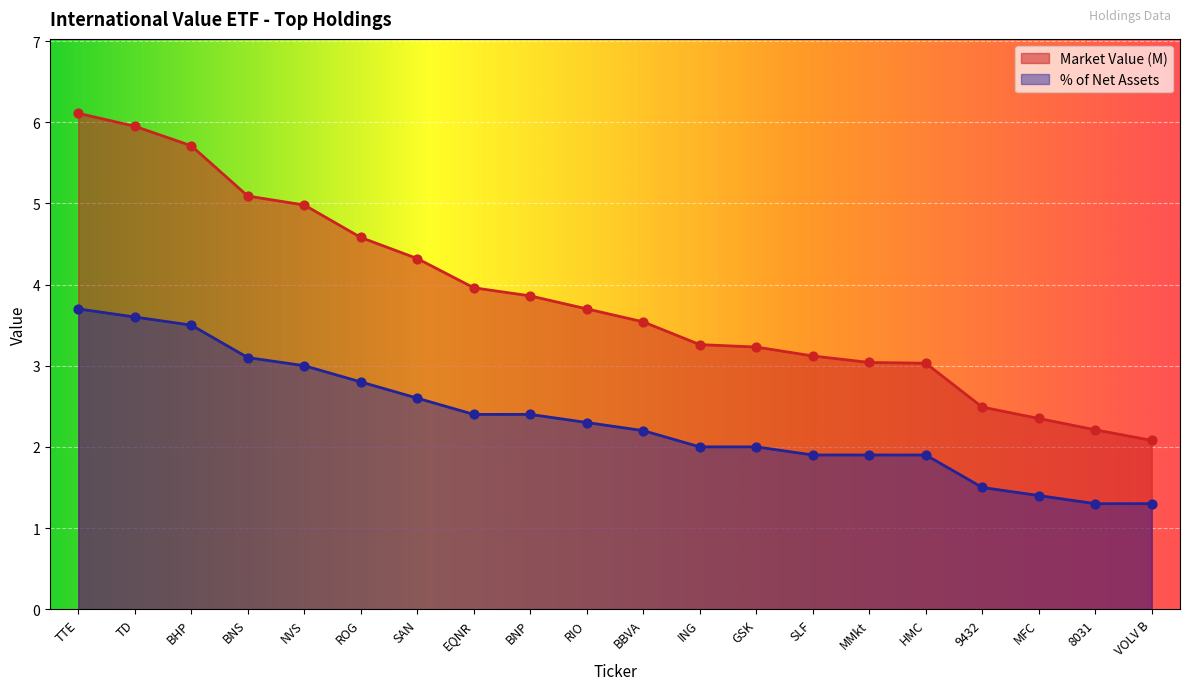

Is the value of % of Net Assets at 8031 greater than the value of Market Value (M) at MFC?

No